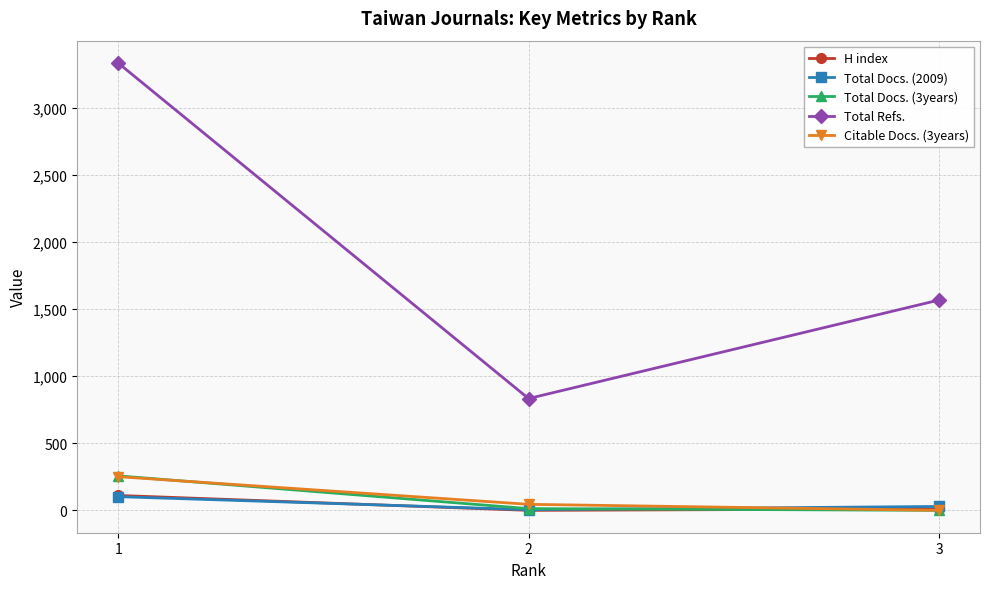

Between 1 and 3, which series saw the biggest shift?

Total Refs.